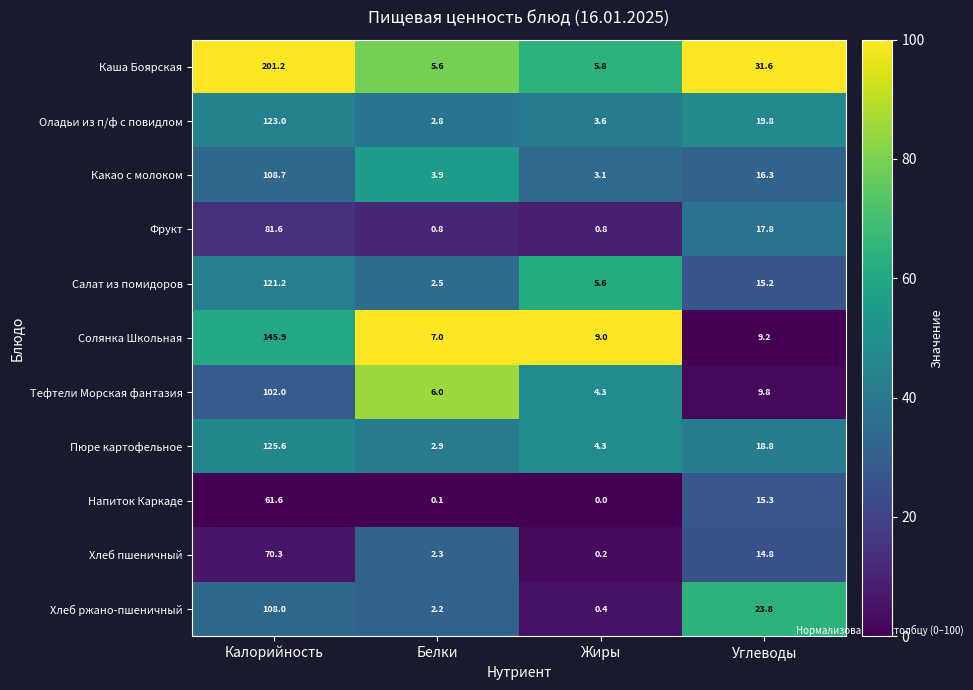

At how many categories does at least one series exceed 99?

1